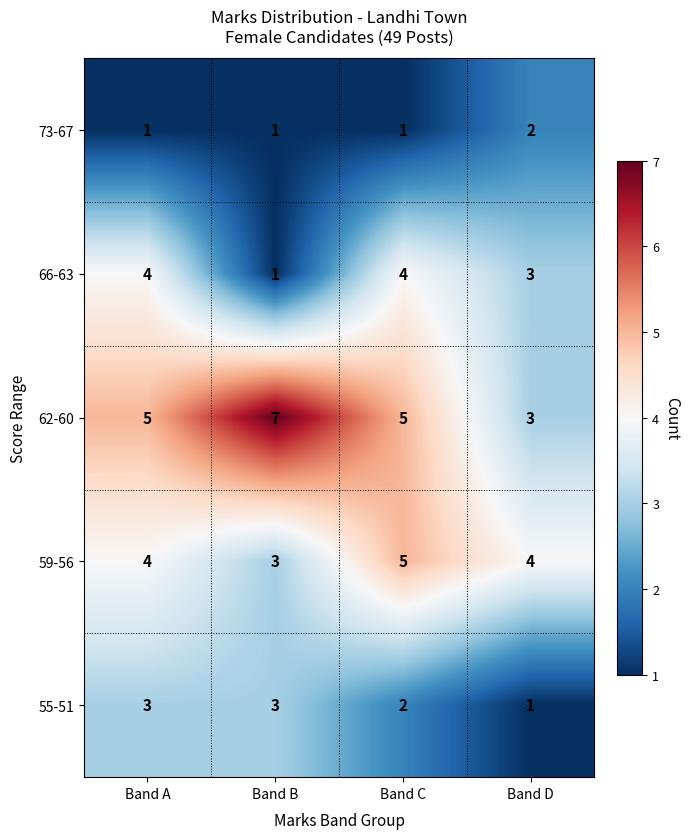

Read the 62-60 value at Band B.

7